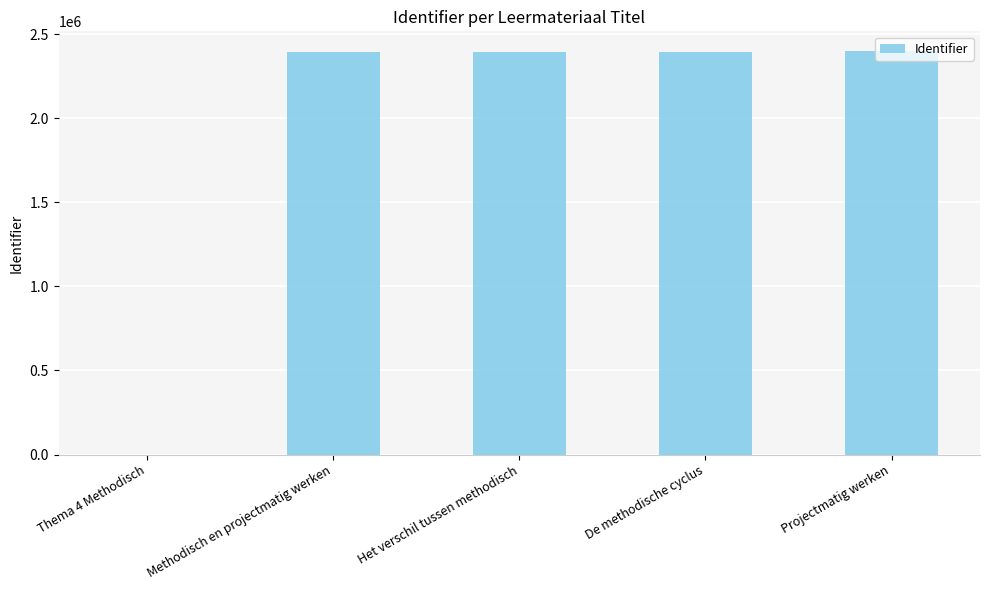

Is it true that the value at Thema 4 Methodisch is 842450?

False